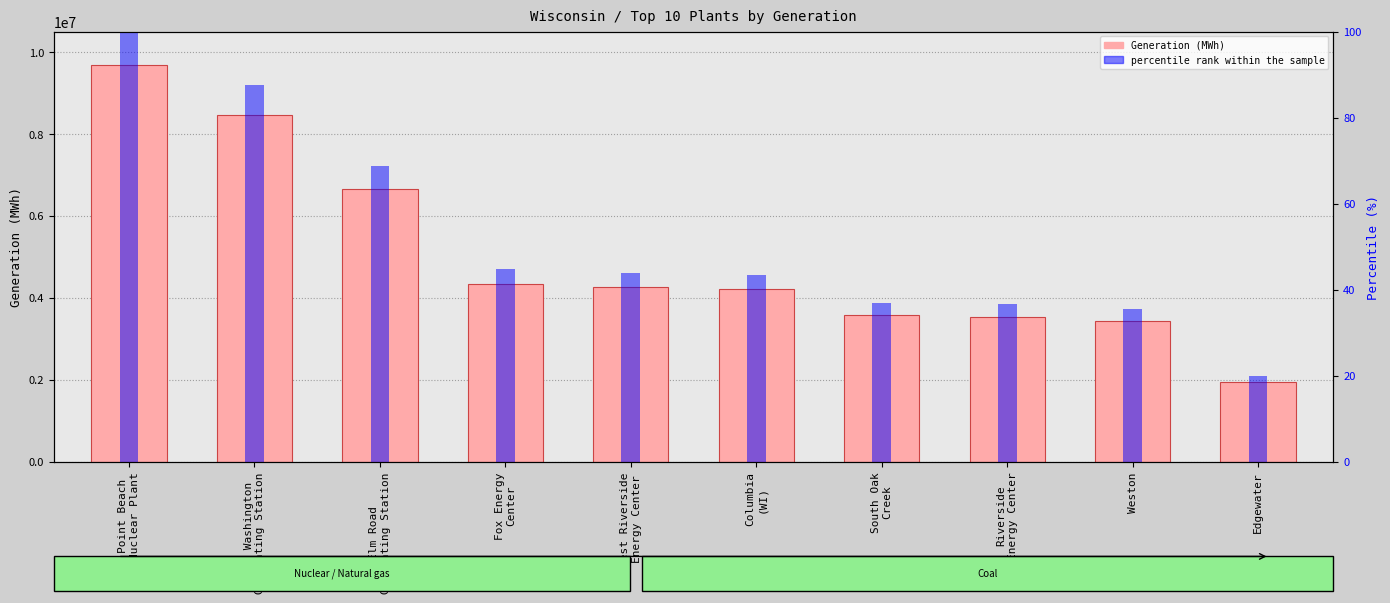

What position from the right is Point Beach
Nuclear Plant?

10